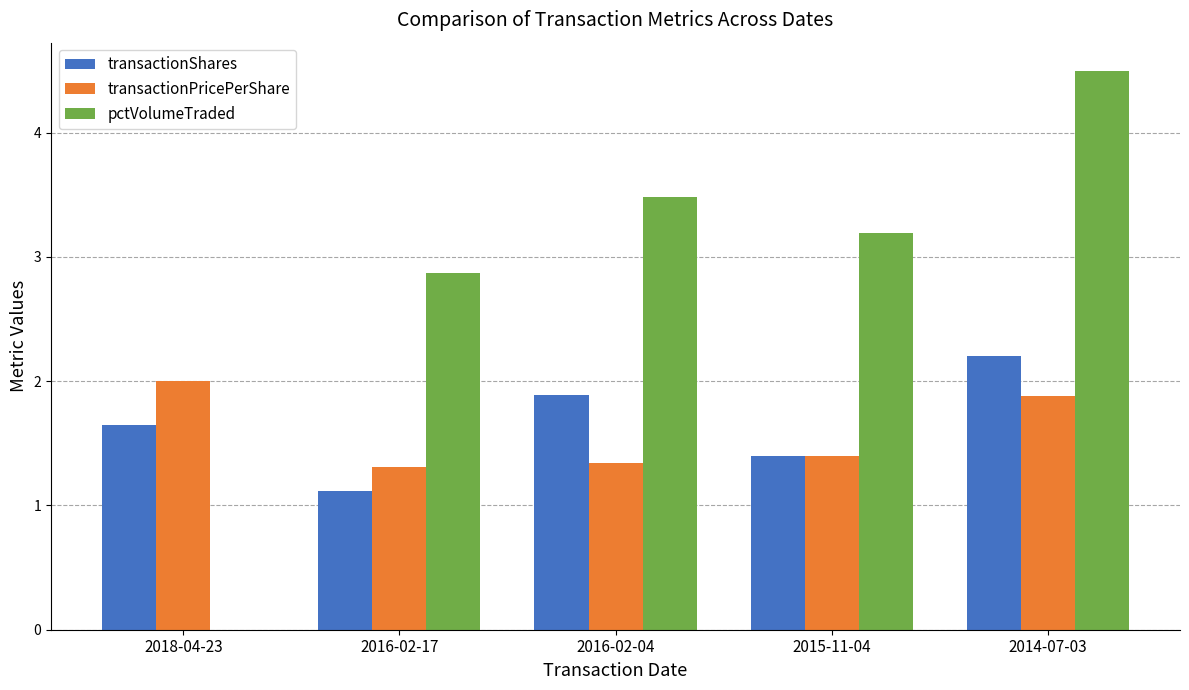

What is the spread (max minus min) of values at 2016-02-17?

1.8